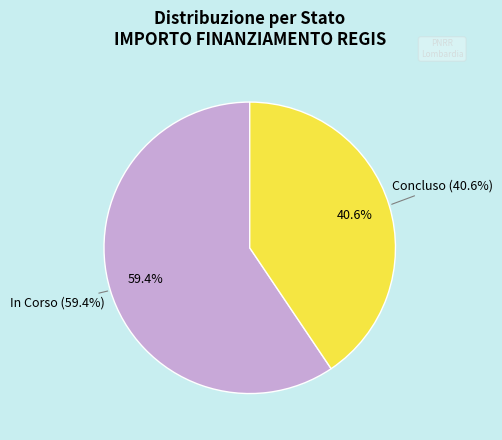

What is the smallest slice in the pie chart?

Concluso